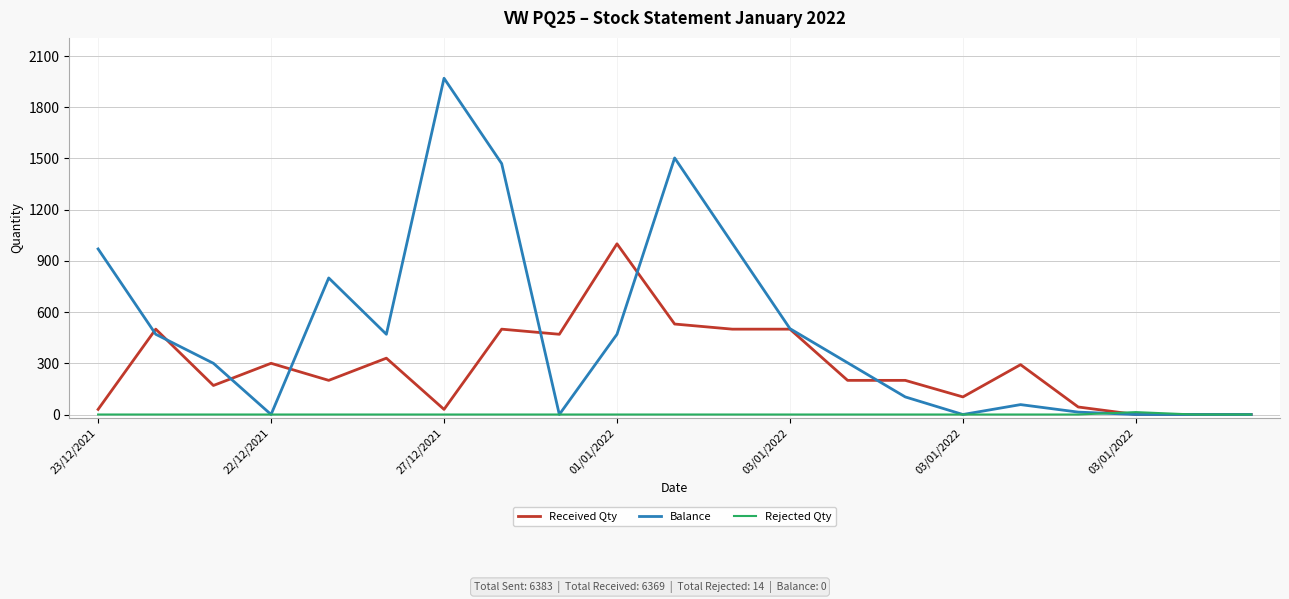

Which series has the widest spread of values?

Balance